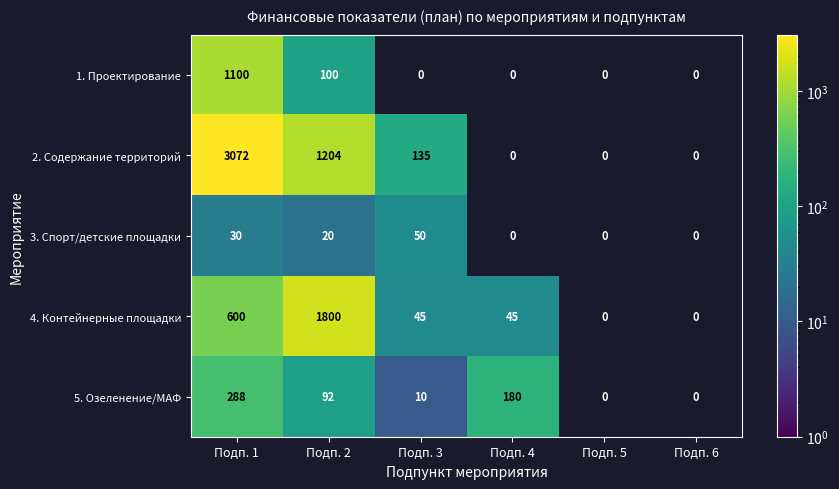

At which category is the sum across all series the highest?

Подп. 1